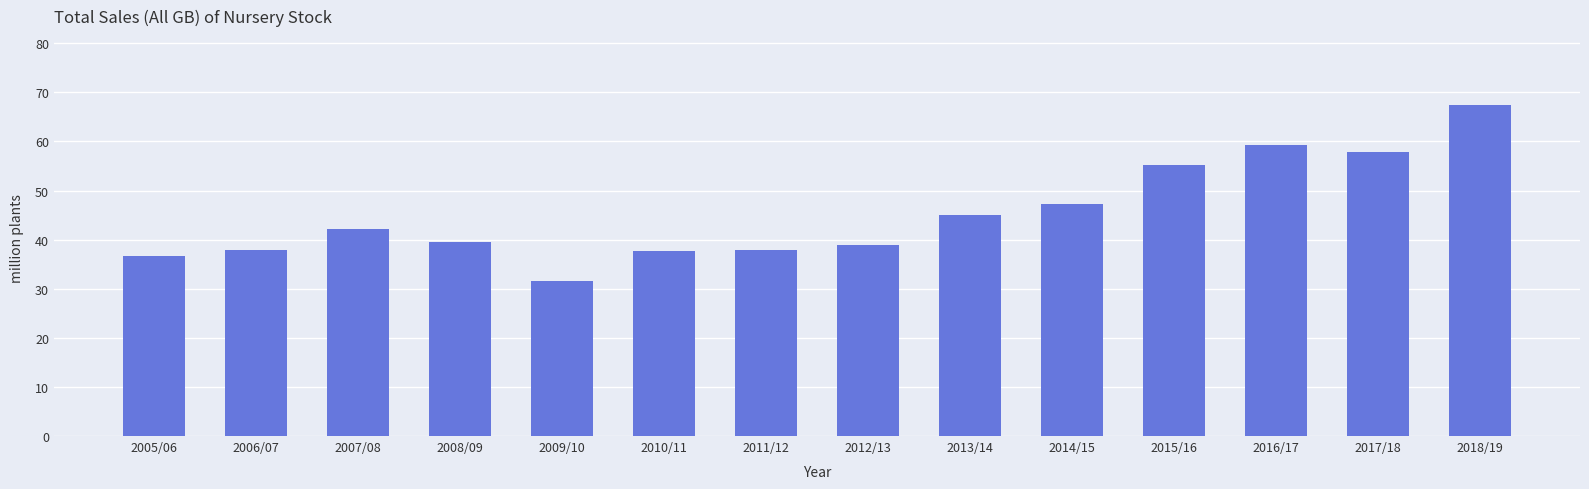

What is the sum of all values?

634.4